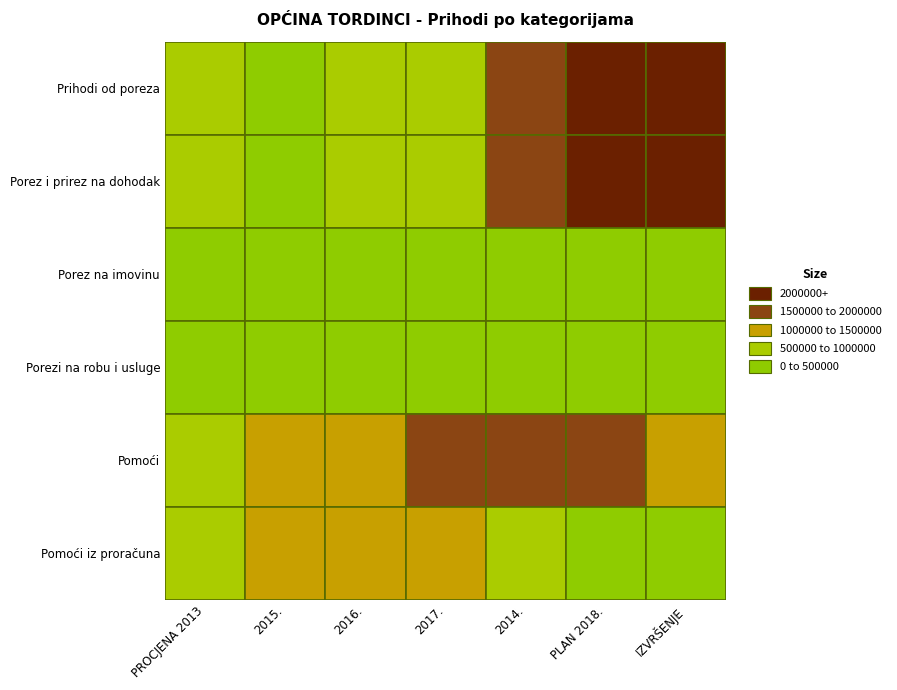

At which label does Pomoći iz proračuna first exceed 730000?

2015.